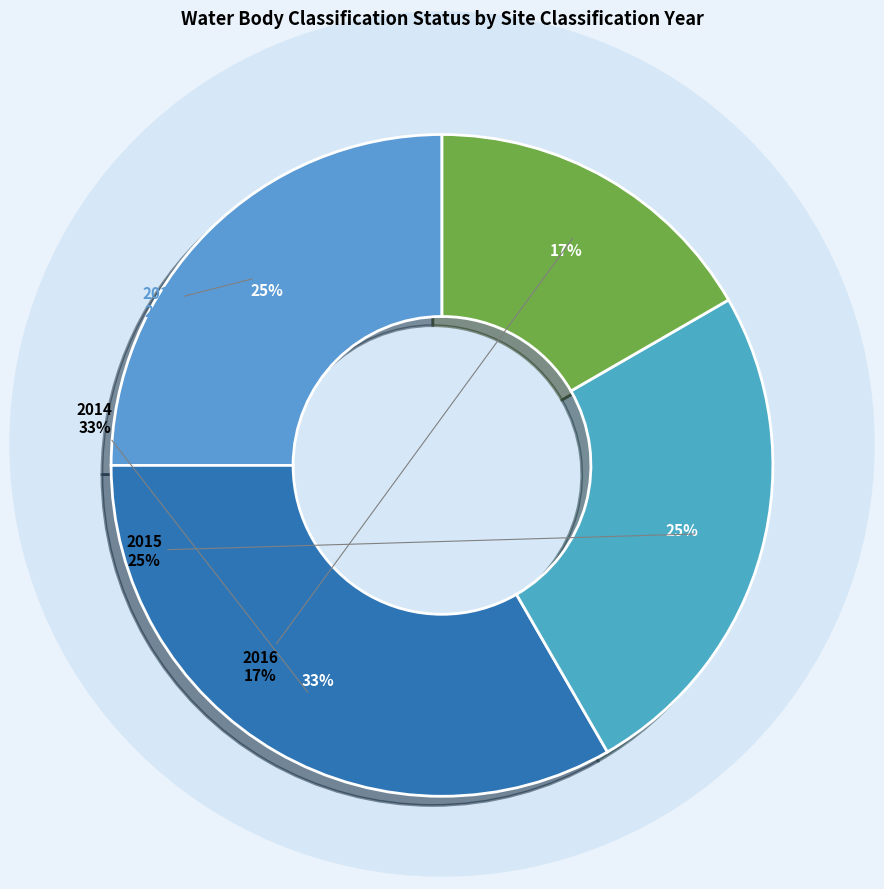

Rank the categories by value from highest to lowest.

2014, 2013, 2015, 2016